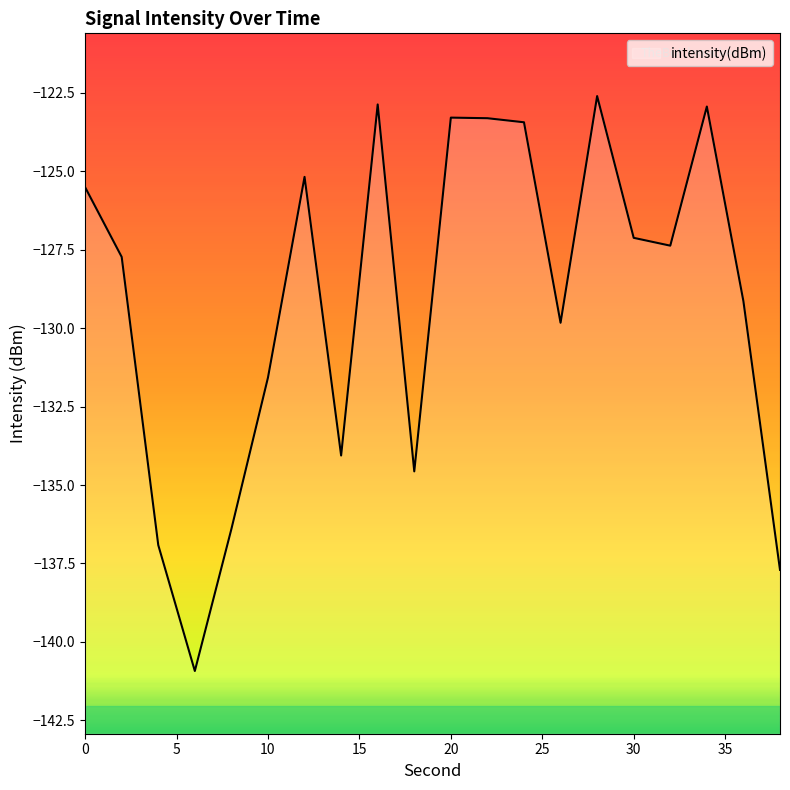

Rank the categories by value from lowest to highest.

6, 38, 4, 8, 18, 14, 10, 26, 36, 2, 32, 30, 0, 12, 24, 22, 20, 34, 16, 28